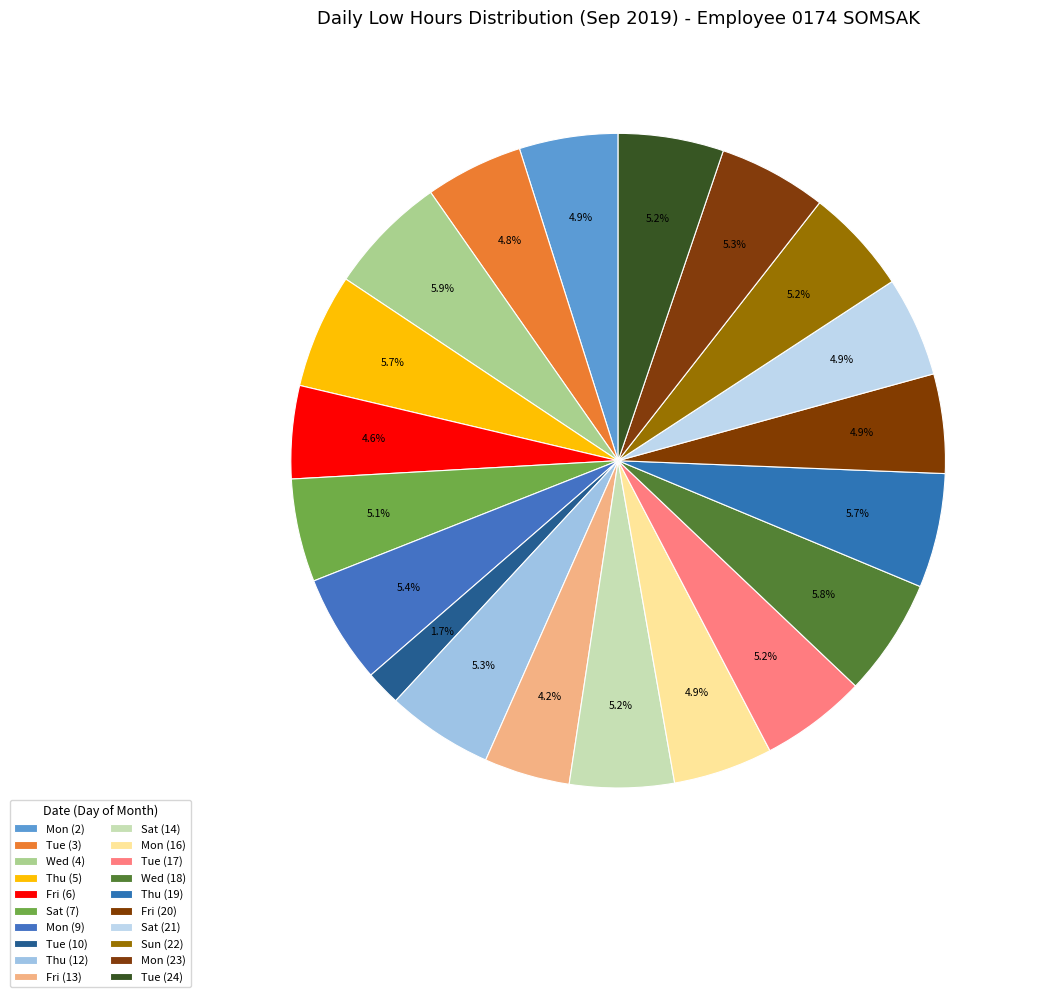

How many segments does this pie chart have?

20